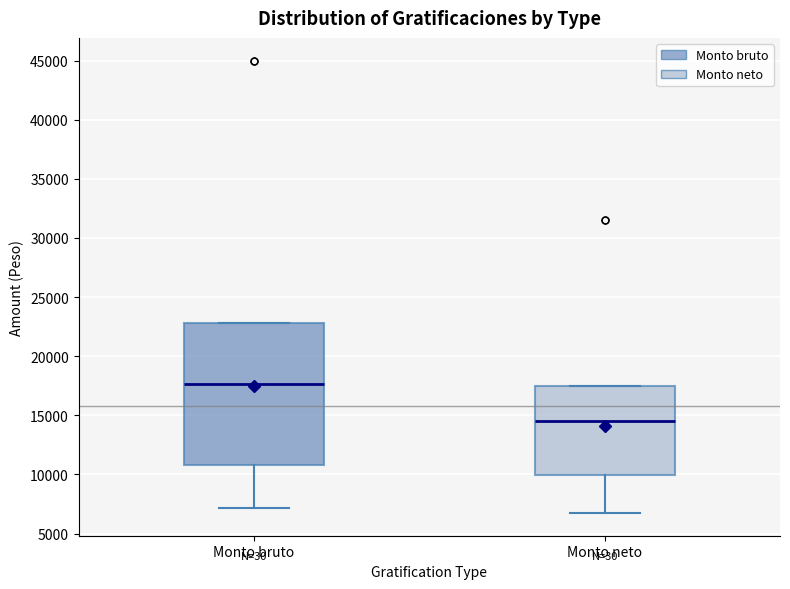

Reading left to right, transcribe this box plot: for each box, give where its median line is, the range the box spans, and where its two whiskers end, as read against the y-axis. The values are not printed on the chart, so give them approximately, as read against the axis.

Monto bruto: median 17500, box 11000 to 23000, whiskers 7000 to 23000
Monto neto: median 14500, box 10000 to 17500, whiskers 6500 to 17500